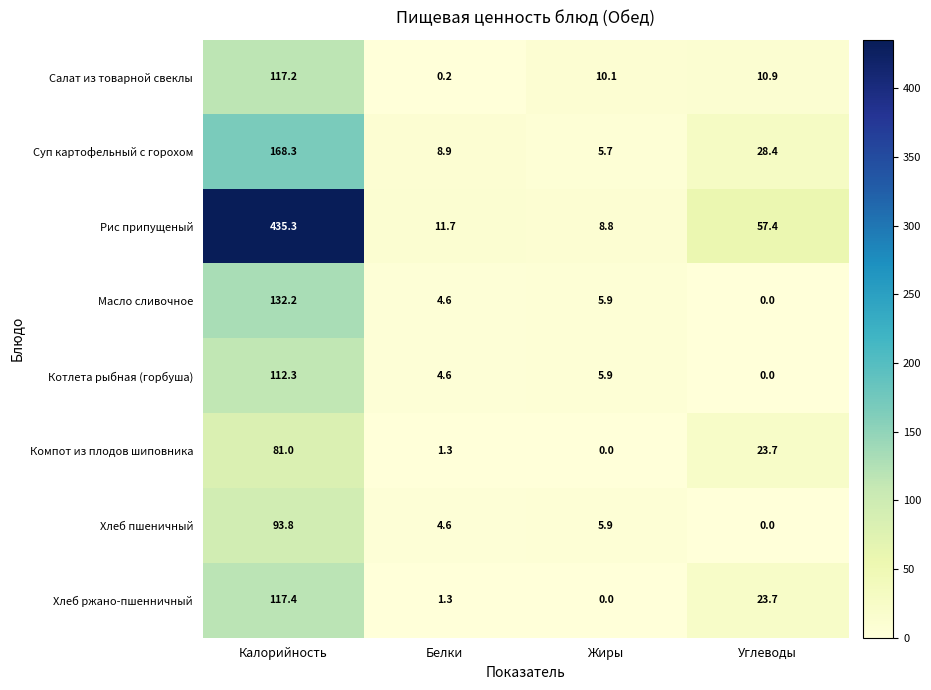

The Компот из плодов шиповника series shows 0.6 at Белки. True or false?

False